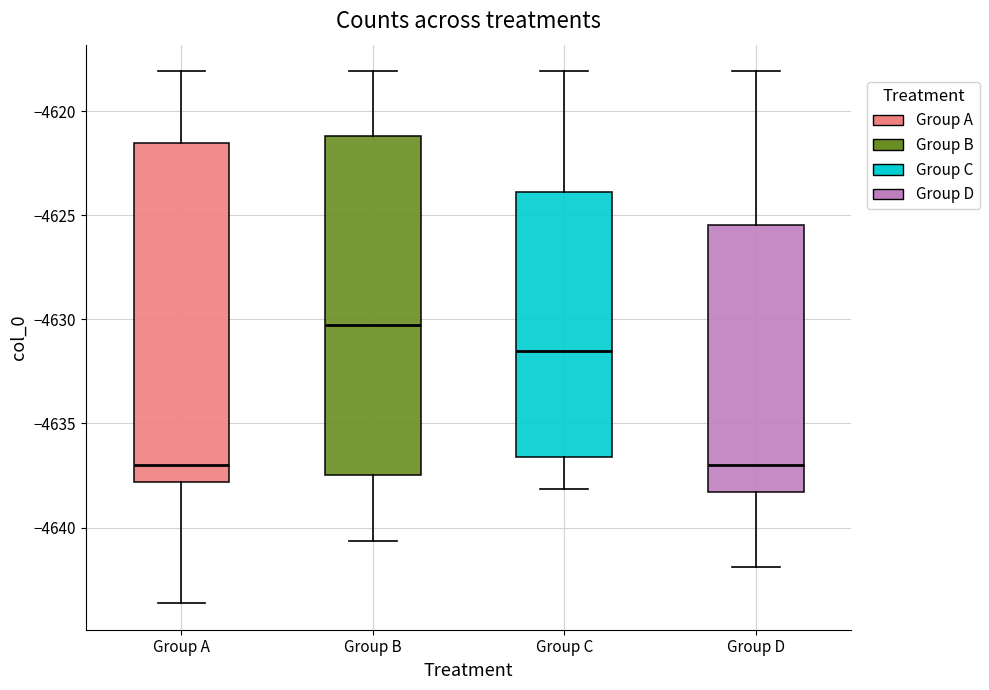

Where does the median line of the box for Group D sit on the y-axis? The values are not printed on the chart, so give them approximately, as read against the axis.

-4637.0